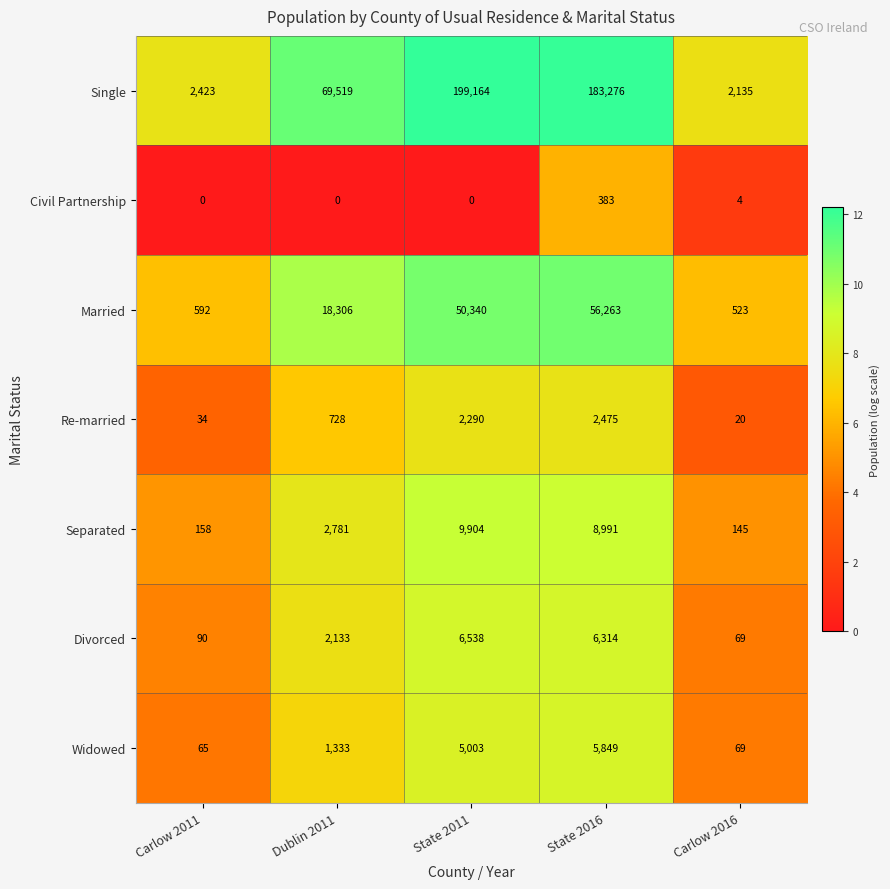

Rank the categories by Single value from highest to lowest.

State 2011, State 2016, Dublin 2011, Carlow 2011, Carlow 2016